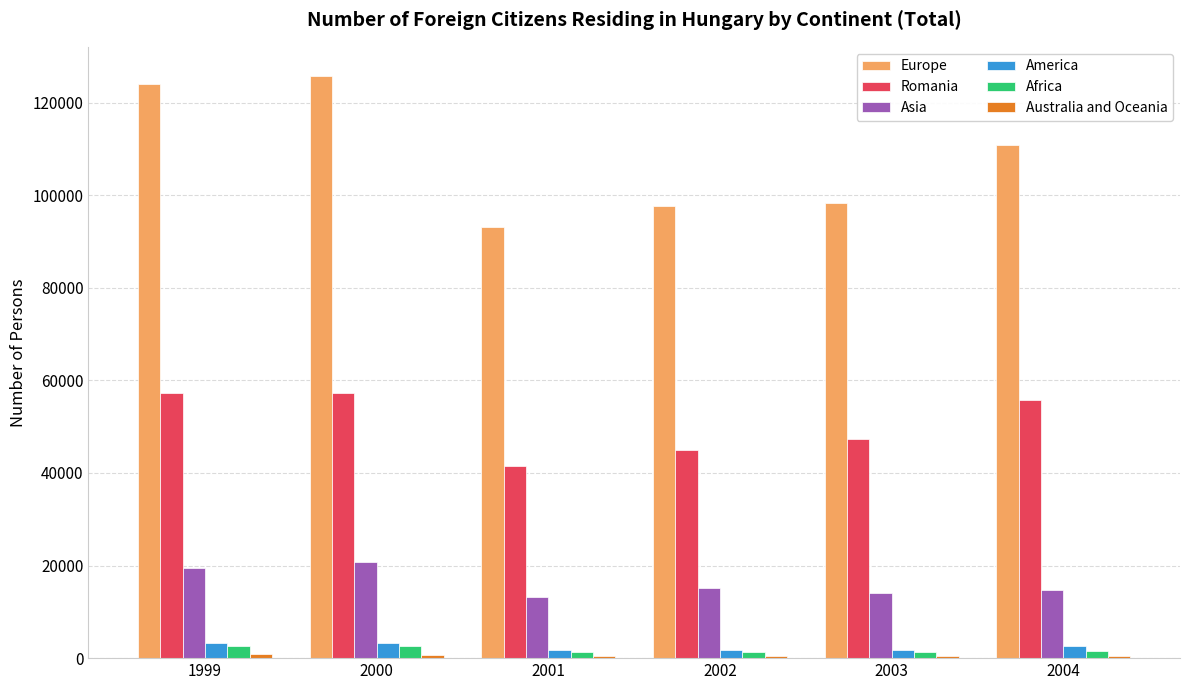

What is the sum of the Africa values at 2001 and 2003?

2514